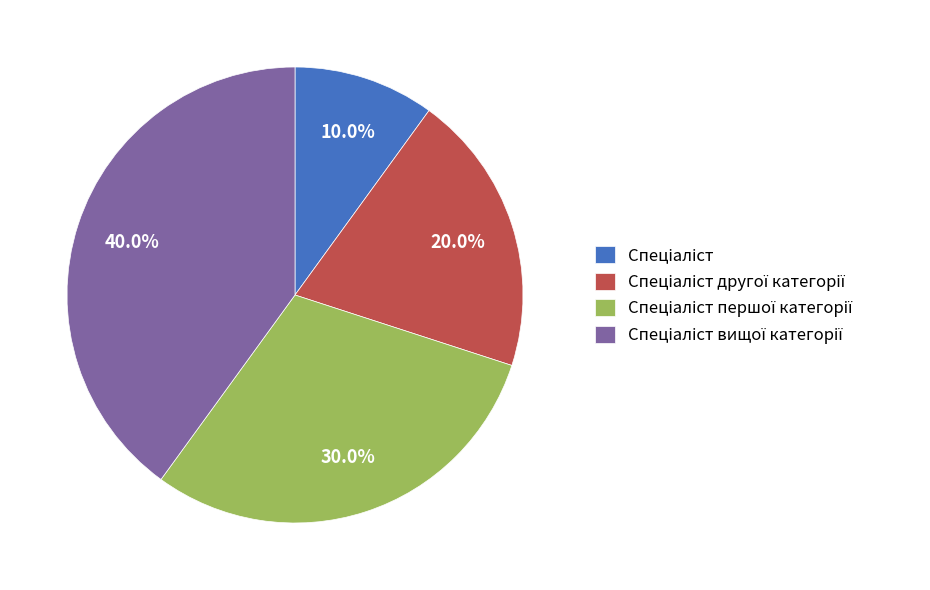

Does any single category account for the majority?

No